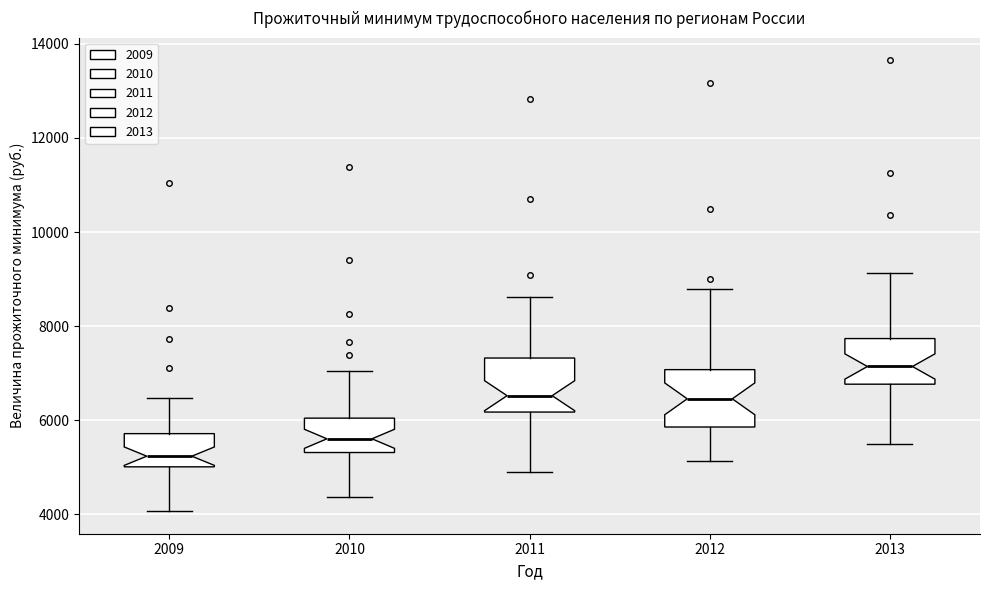

Reading left to right, transcribe this box plot: for each box, give where its median line is, the range the box spans, and where its two whiskers end, as read against the y-axis. The values are not printed on the chart, so give them approximately, as read against the axis.

2009: median 5200, box 5000 to 5800, whiskers 4000 to 6400
2010: median 5600, box 5400 to 6000, whiskers 4400 to 7000
2011: median 6600, box 6200 to 7400, whiskers 4800 to 8600
2012: median 6400, box 5800 to 7000, whiskers 5200 to 8800
2013: median 7200, box 6800 to 7800, whiskers 5400 to 9200